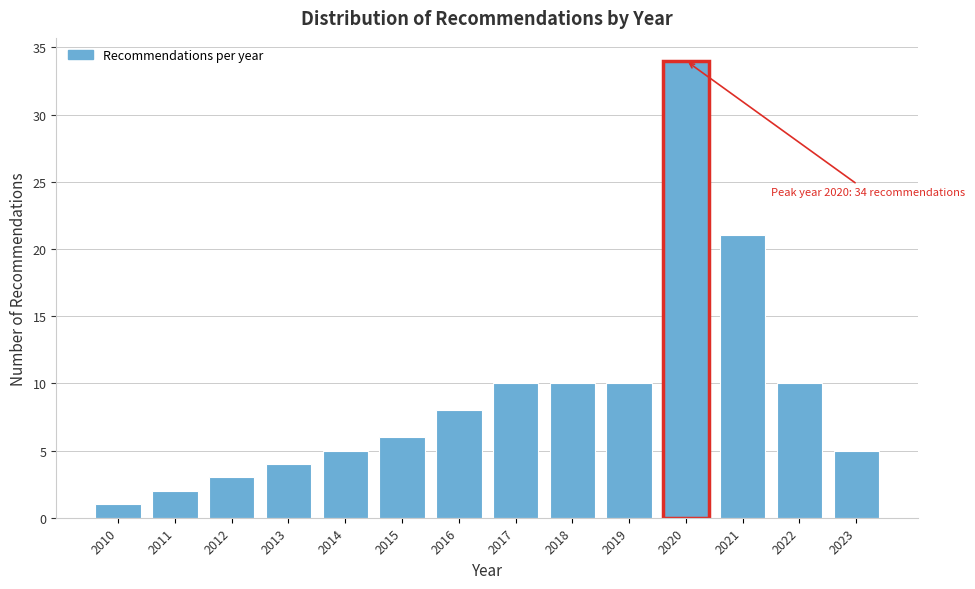

Reading left to right, transcribe all the data shown in this chart.

2010=1	2011=2	2012=3	2013=4	2014=5	2015=6	2016=8	2017=10	2018=10	2019=10	2020=34	2021=21	2022=10	2023=5